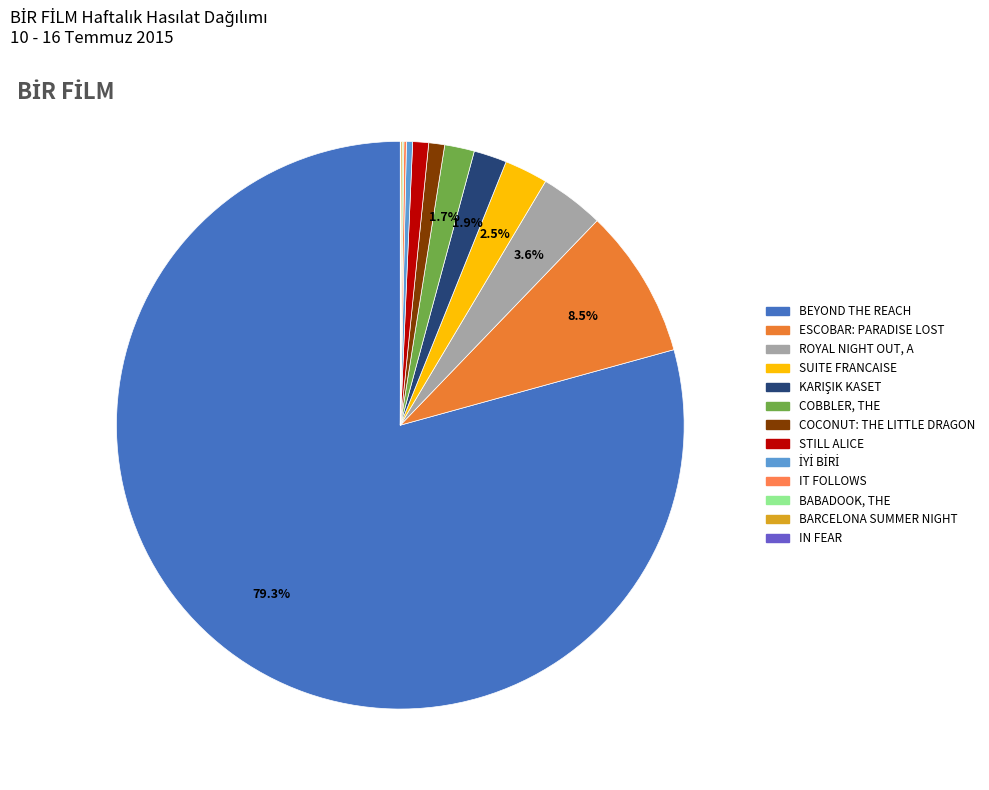

To the nearest percent, what is the average slice percentage?

8%